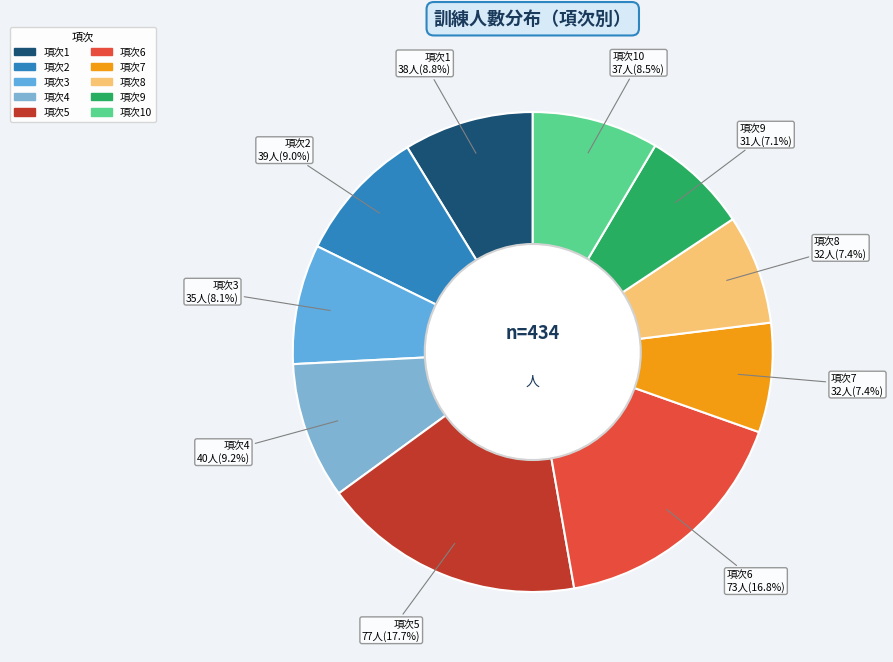

Rank the categories by value from highest to lowest.

5, 6, 4, 2, 1, 10, 3, 7, 8, 9